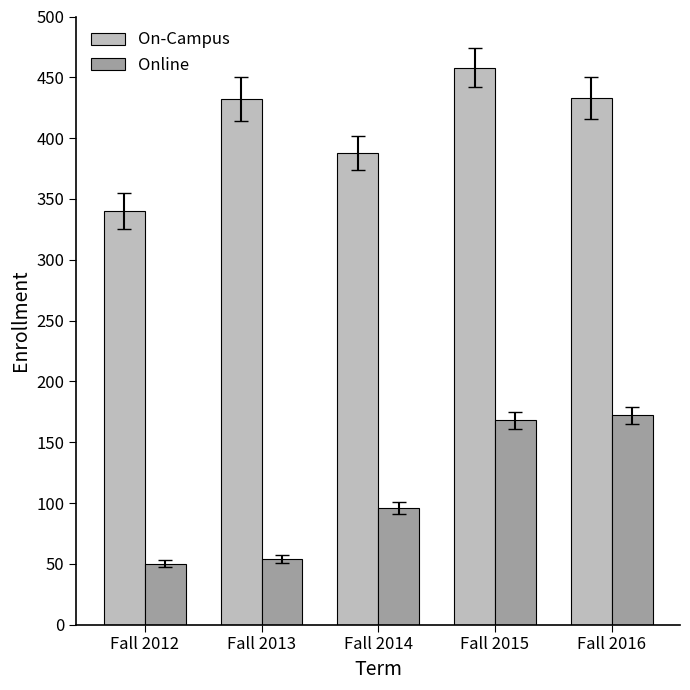

At Fall 2016, list the series in order from largest to smallest.

On-Campus, Online